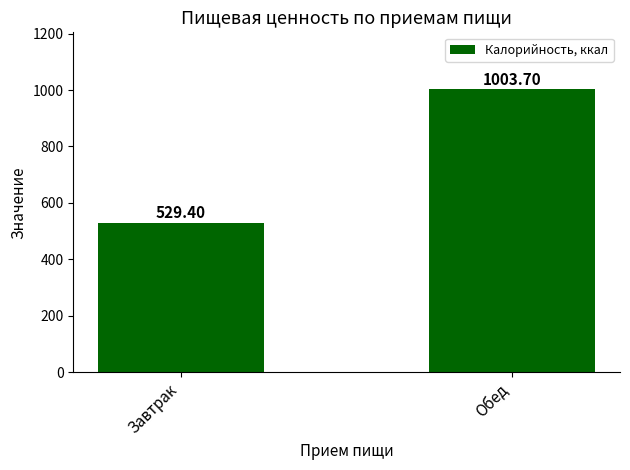

What is the minimum value shown in the chart?

529.4